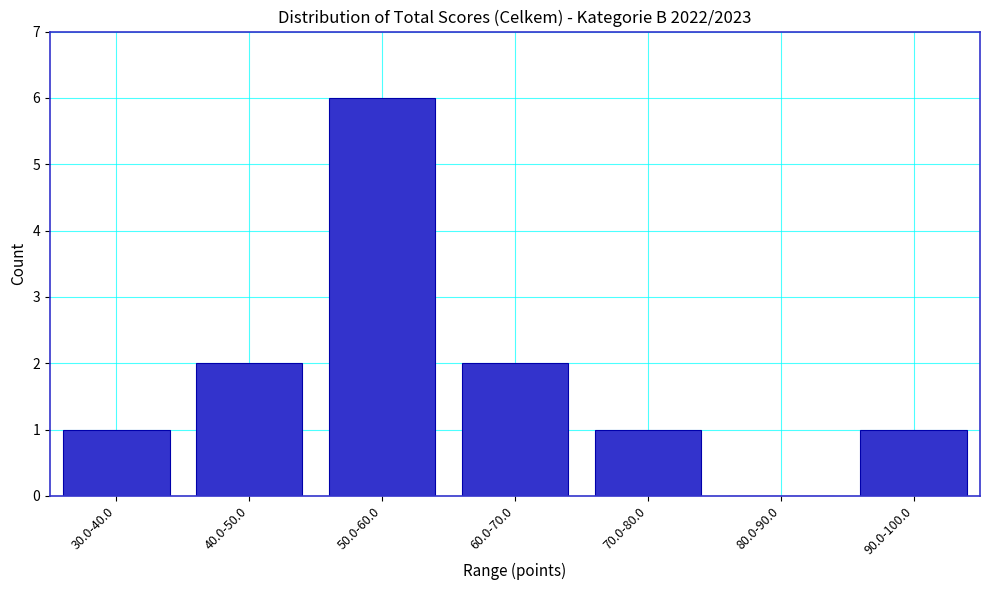

Reading right to left, list all the values displayed in this chart.

90.0-100.0=1	80.0-90.0=0	70.0-80.0=1	60.0-70.0=2	50.0-60.0=6	40.0-50.0=2	30.0-40.0=1